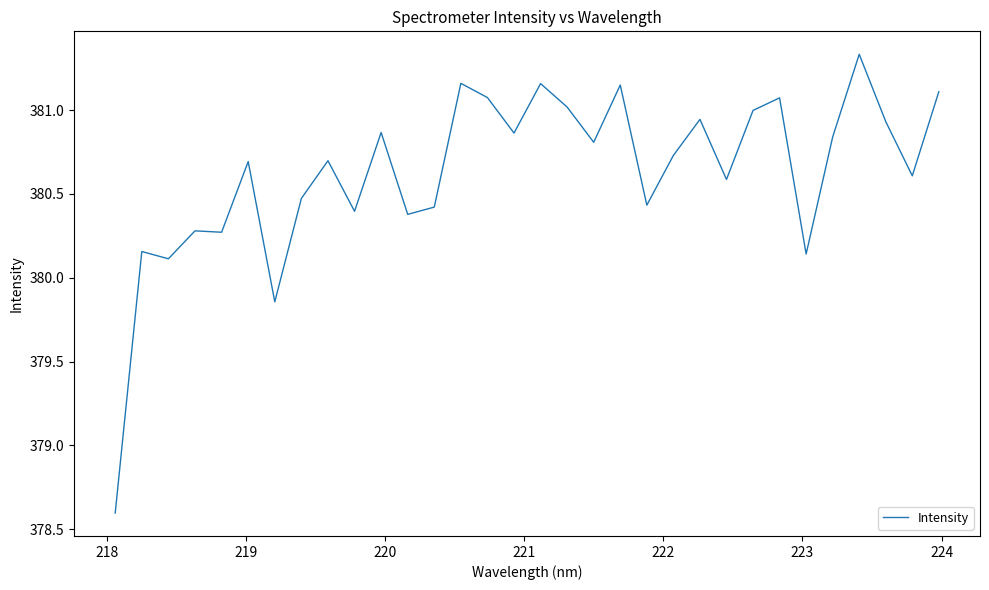

What is the difference between the maximum and minimum values?

2.7